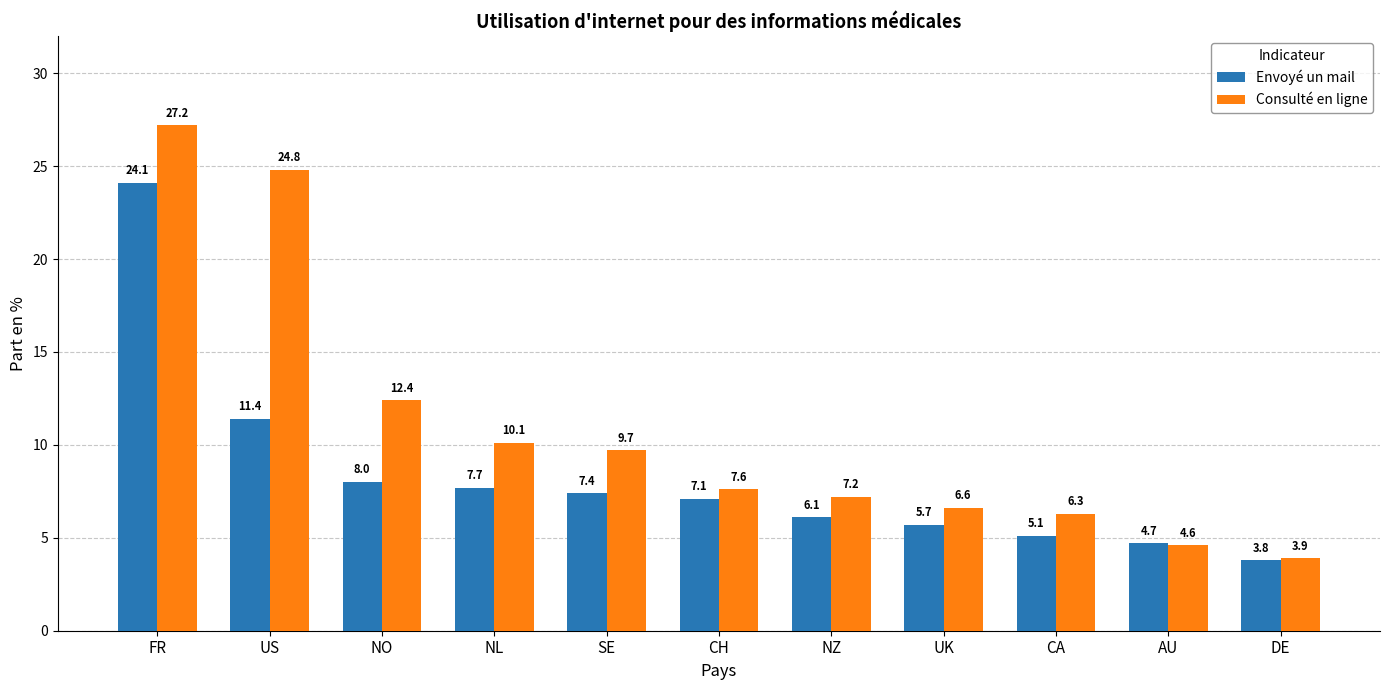

Are the bars grouped side by side (vs. stacked)?

Yes